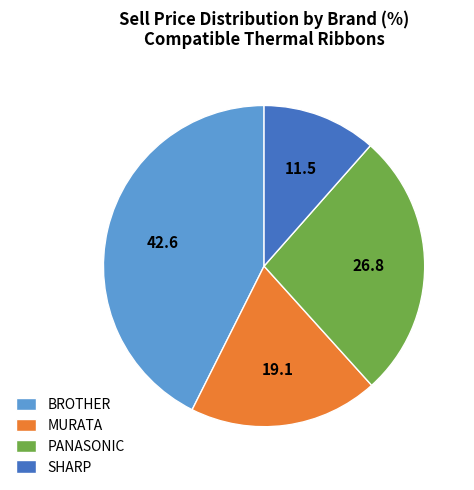

True or false: PANASONIC accounts for 27% of the total.

True